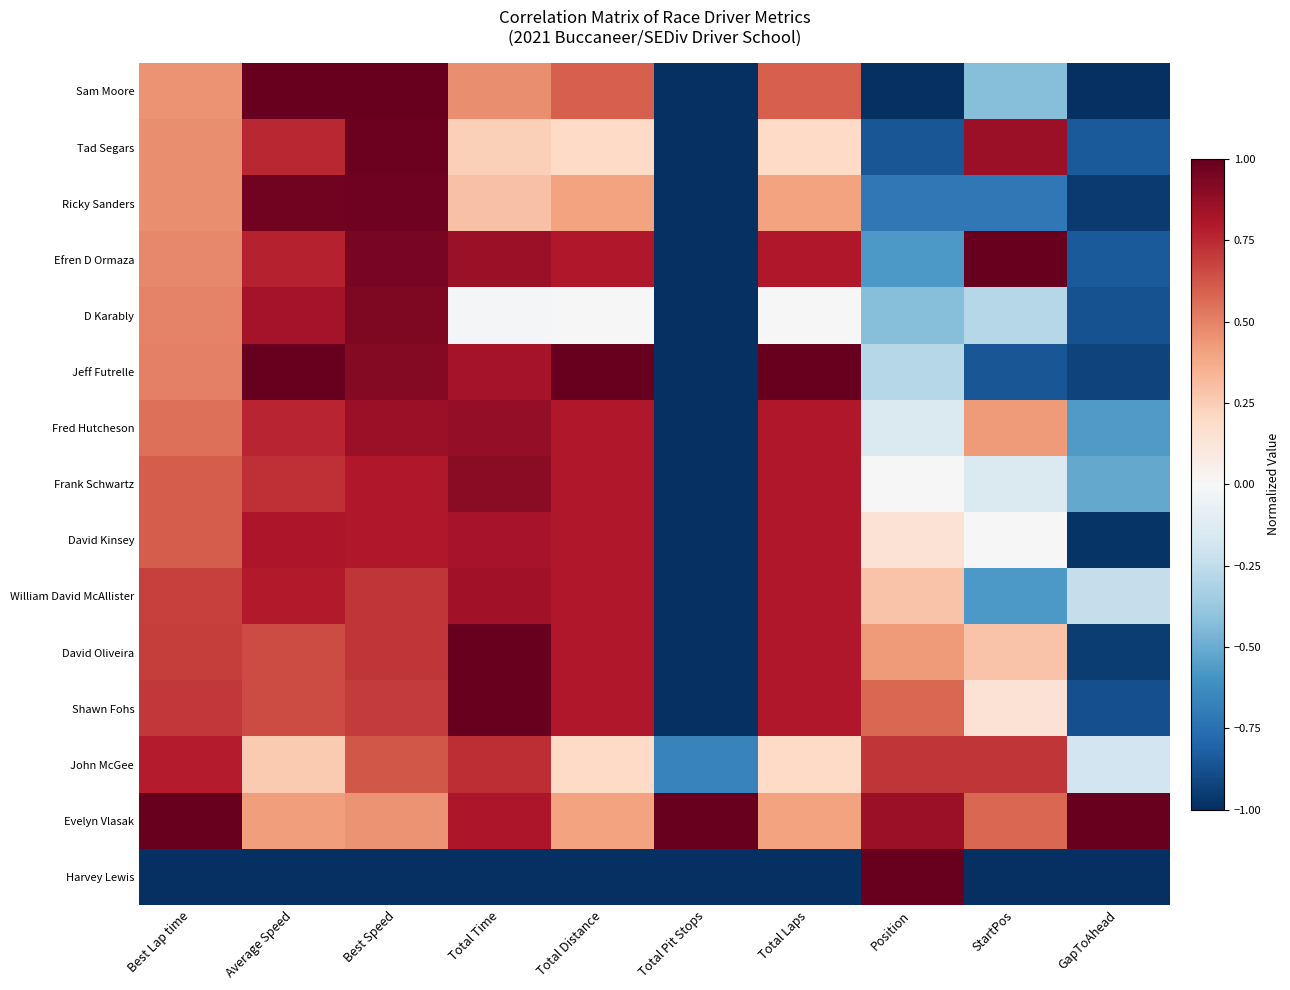

At how many categories does at least one series exceed 0?

10